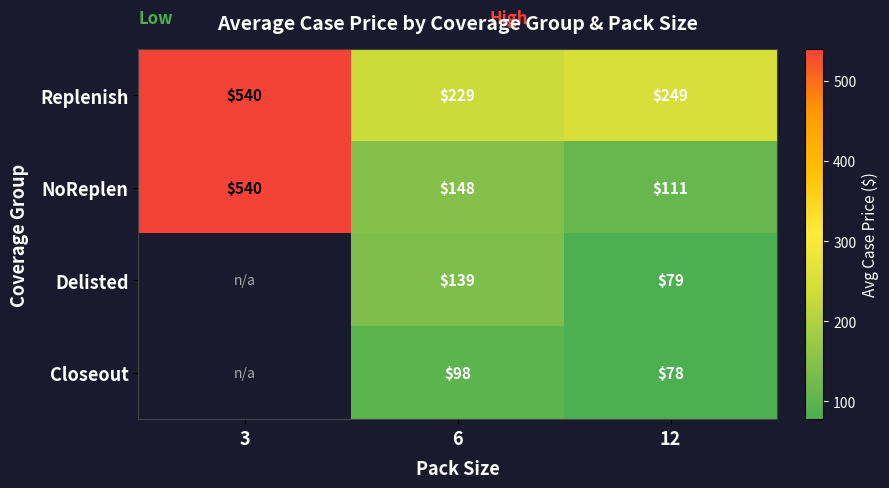

What is the total value across all series at 6?

614.0